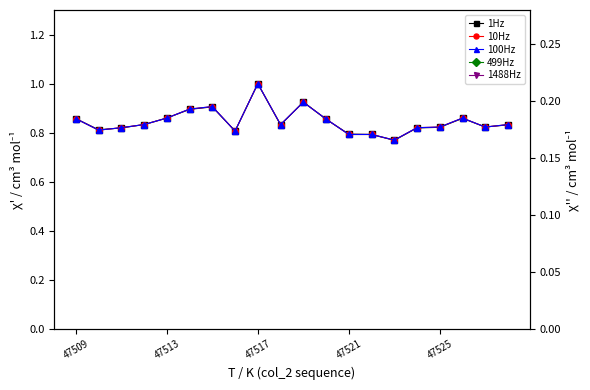

At which category is the sum across all series the highest?

47517